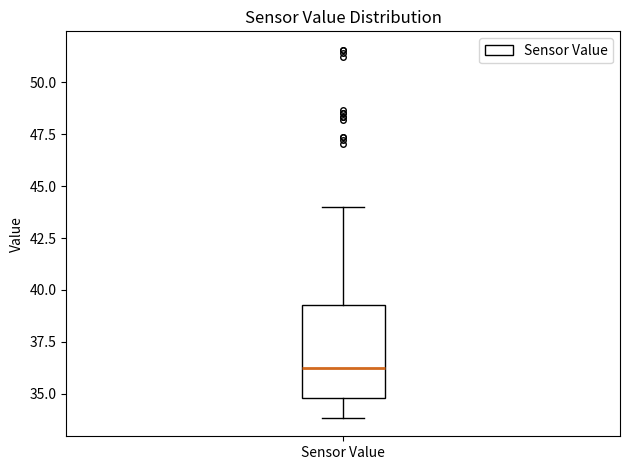

Where is the upper edge of the box for Sensor Value on the y-axis? The values are not printed on the chart, so give them approximately, as read against the axis.

39.5